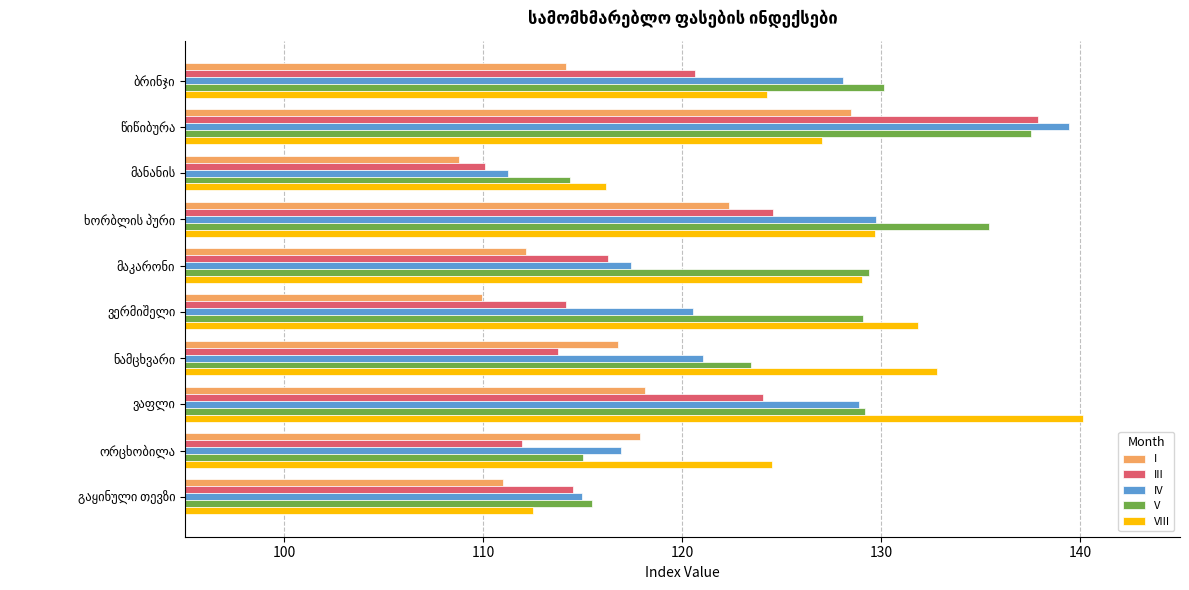

What is the smallest value displayed?

108.8